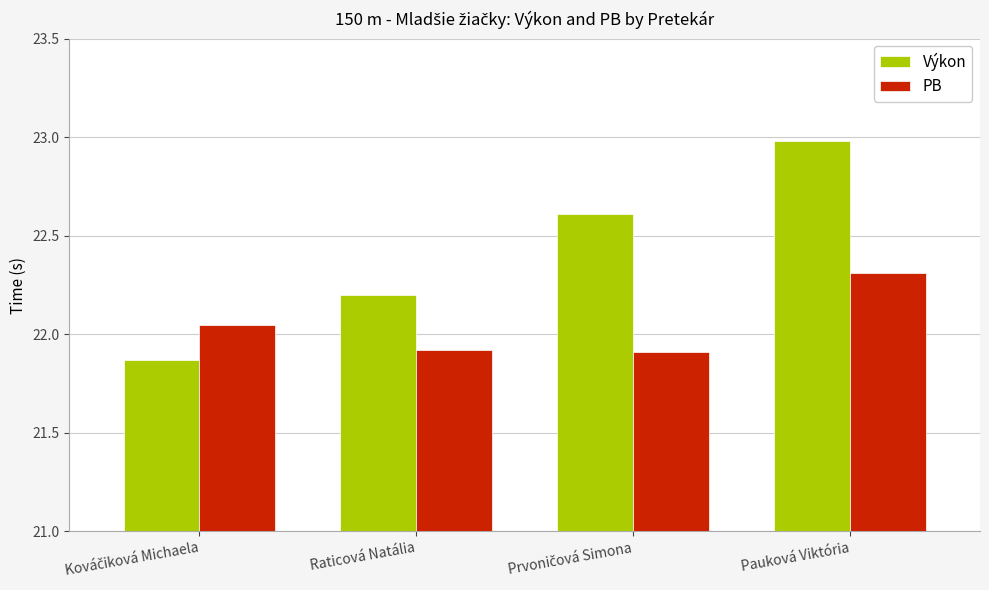

How many data points in Výkon are less than 22?

1